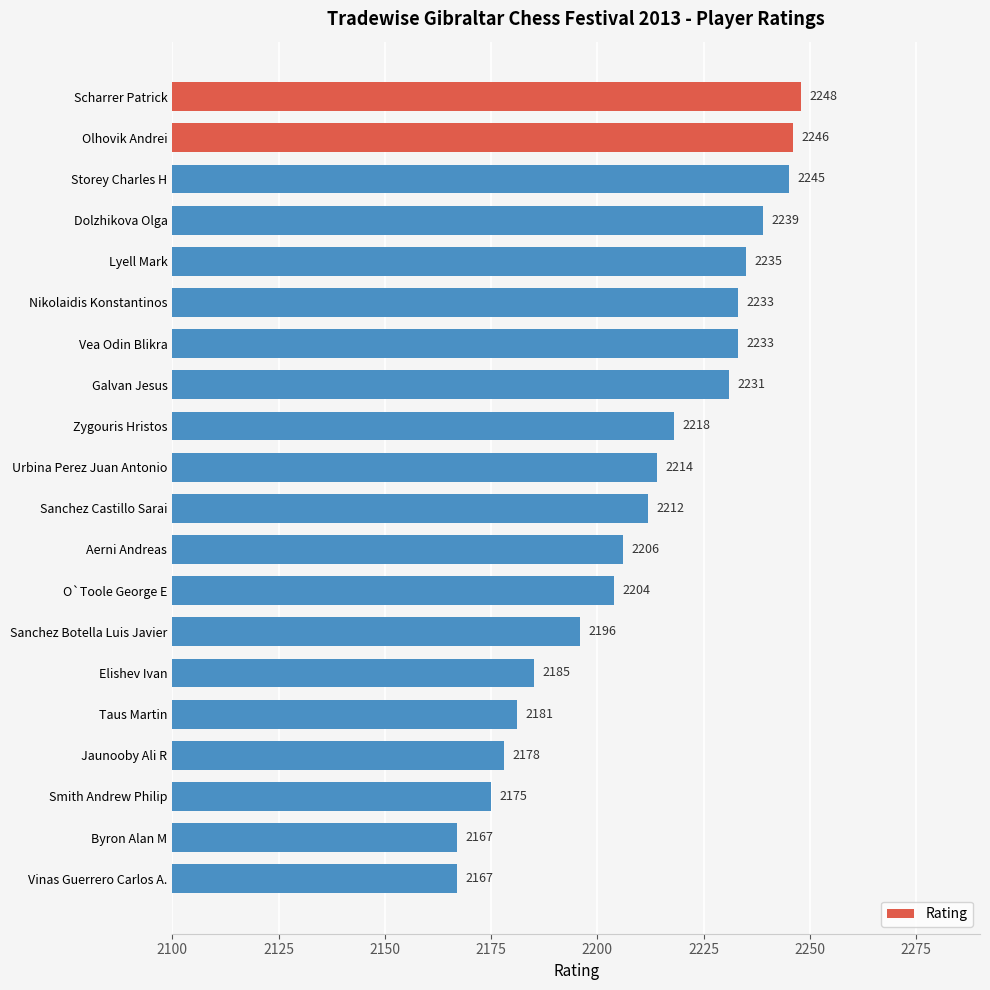

What is the smallest value displayed?

2167